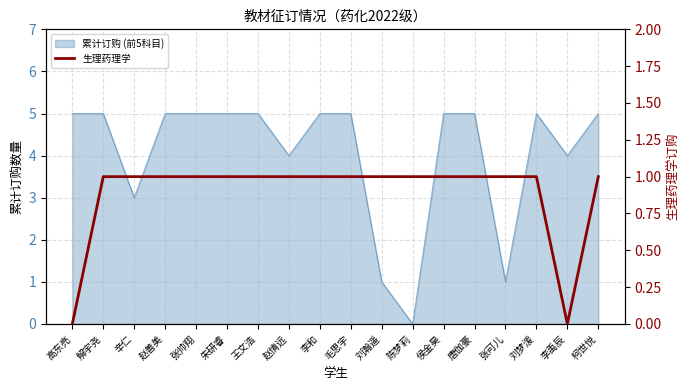

Is it true that the value at 毛思宇 is 1?

True